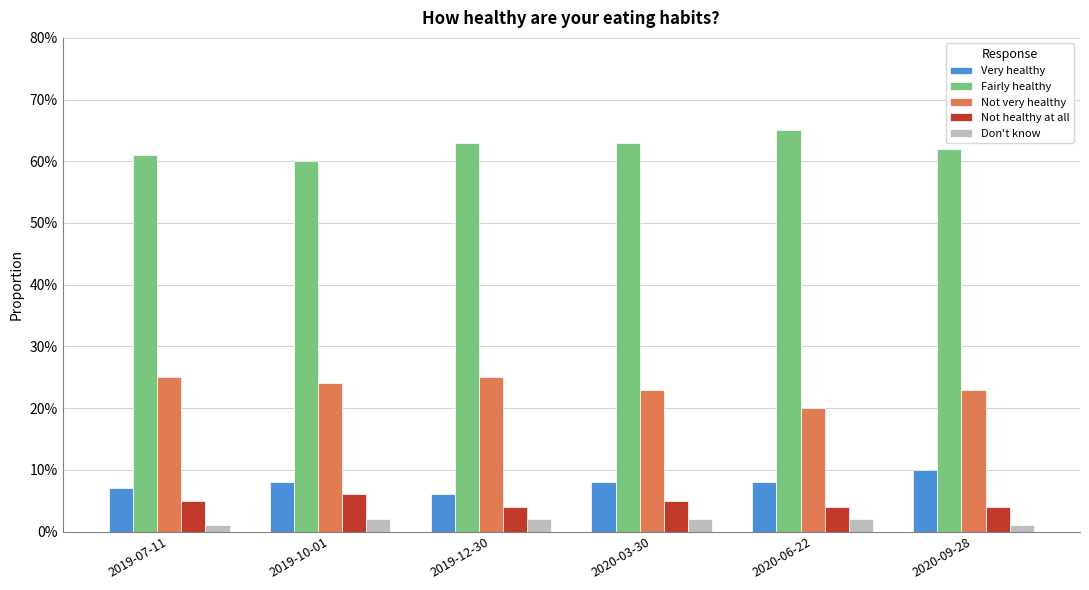

At which category does the chart reach its peak across all series?

2020-06-22